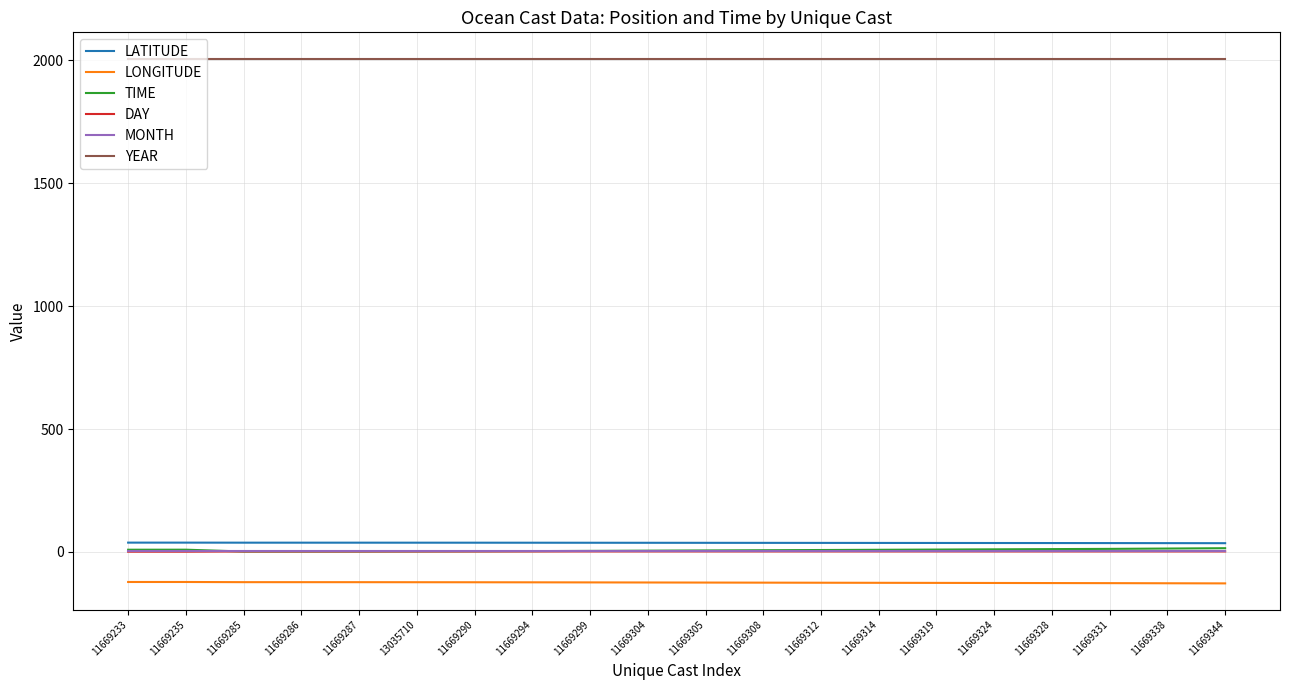

True or false: YEAR and MONTH intersect in this chart.

False